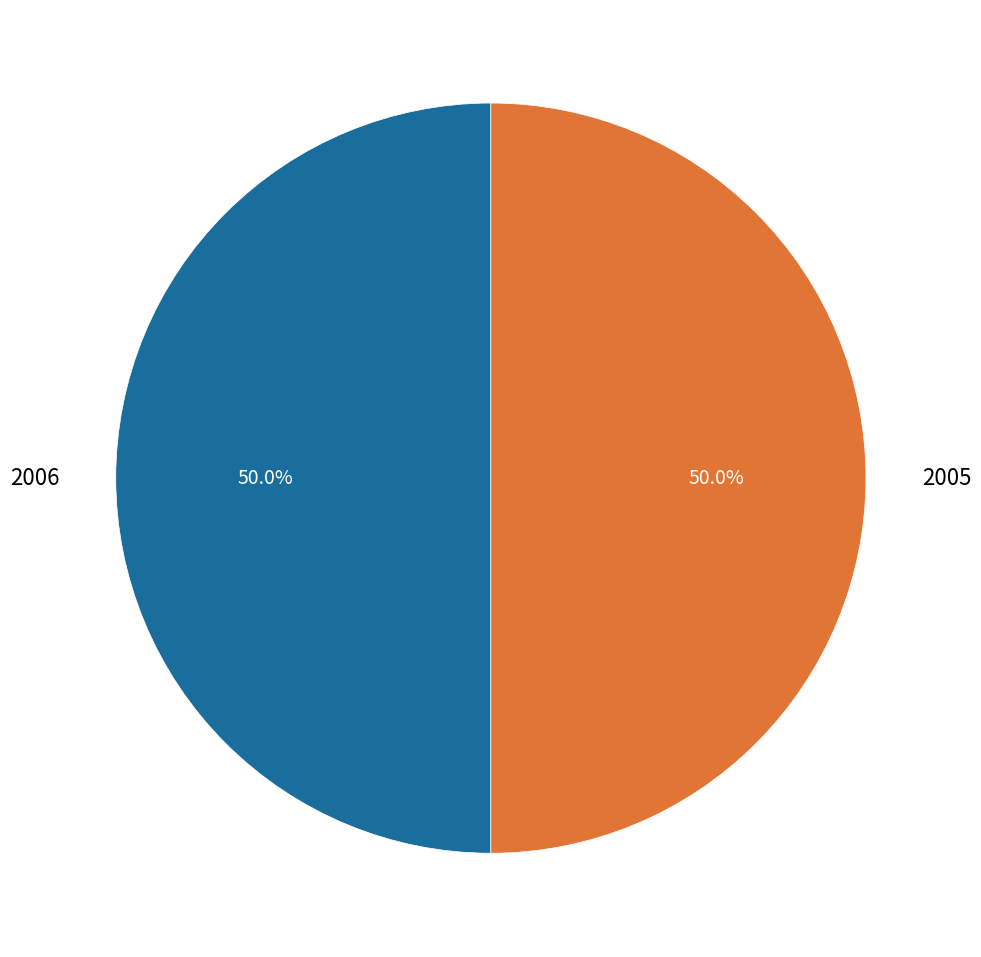

To the nearest percent, what is the average slice percentage?

50%